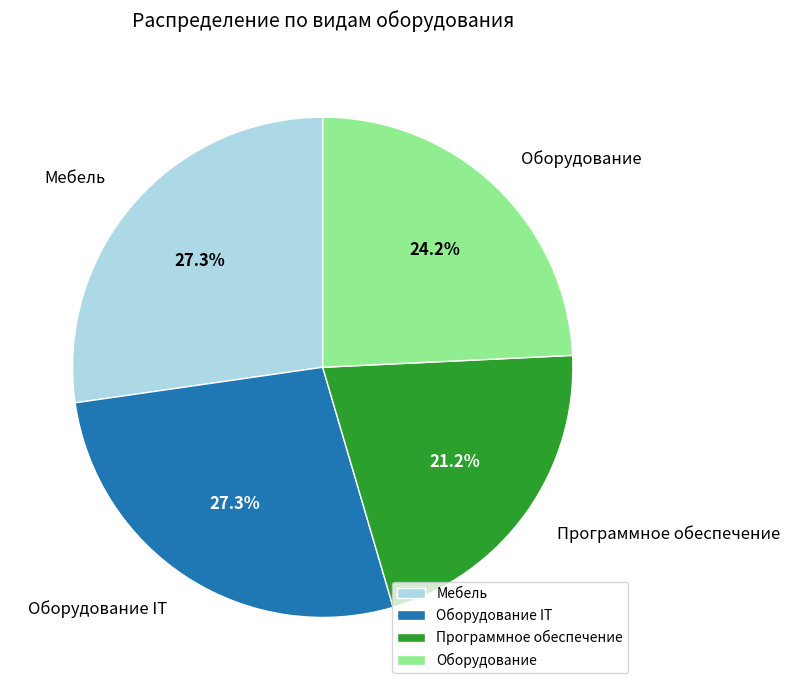

How many slices are in this pie chart?

4